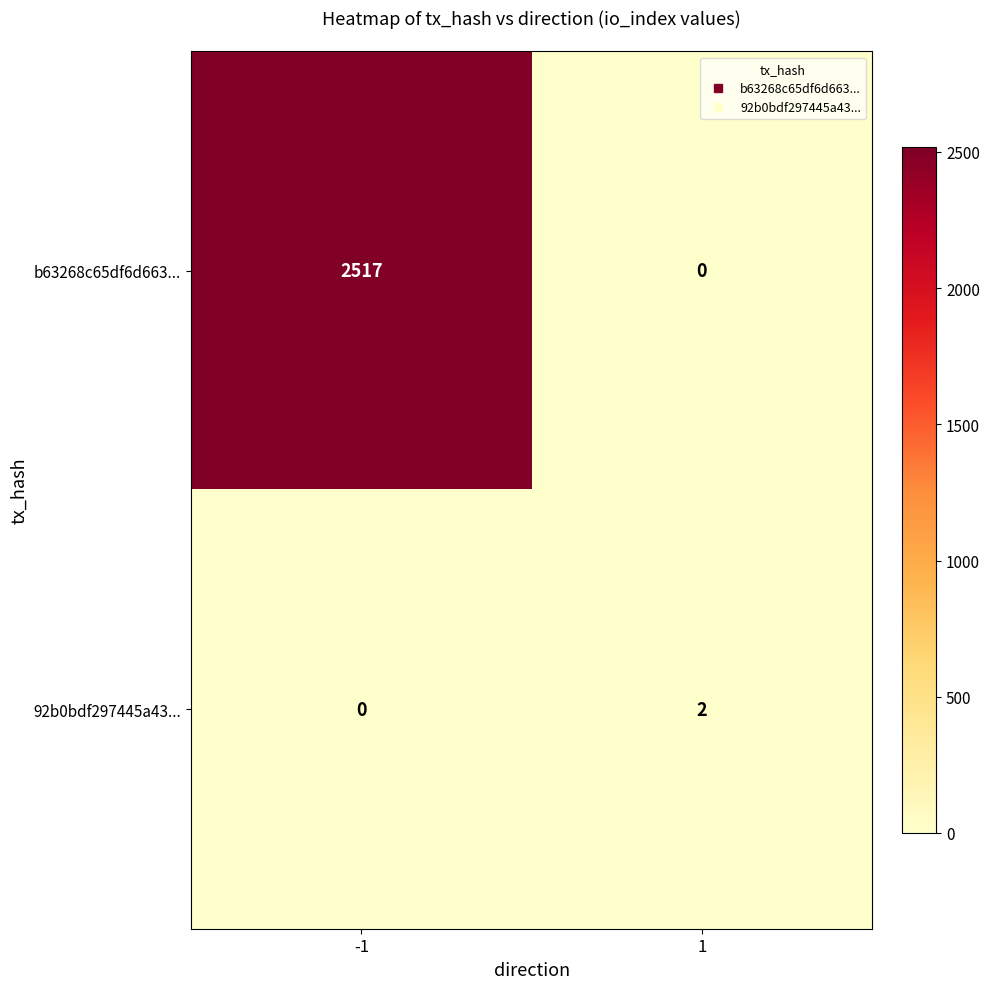

Reading left to right, transcribe all the data shown in this chart.

b63268c65df6d663...: 2517	0
92b0bdf297445a43...: 0	2